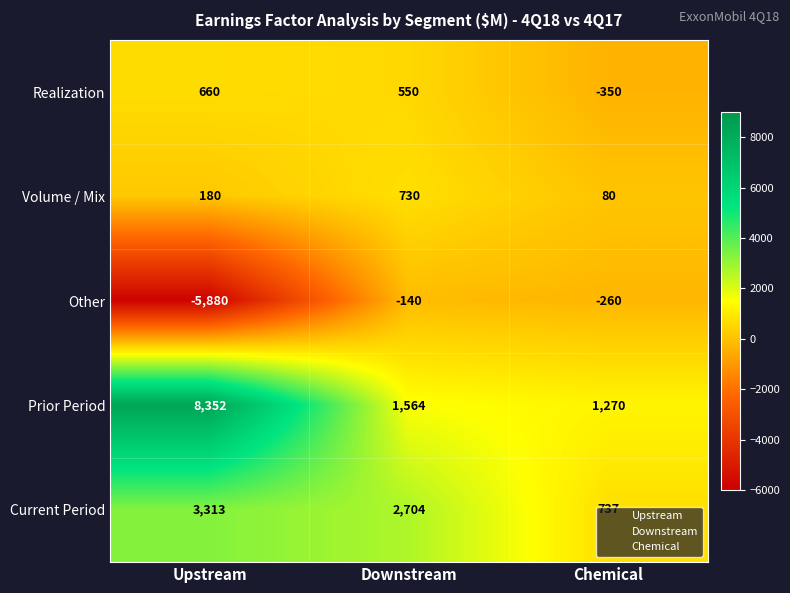

Which series has the largest total across all categories?

Prior Period